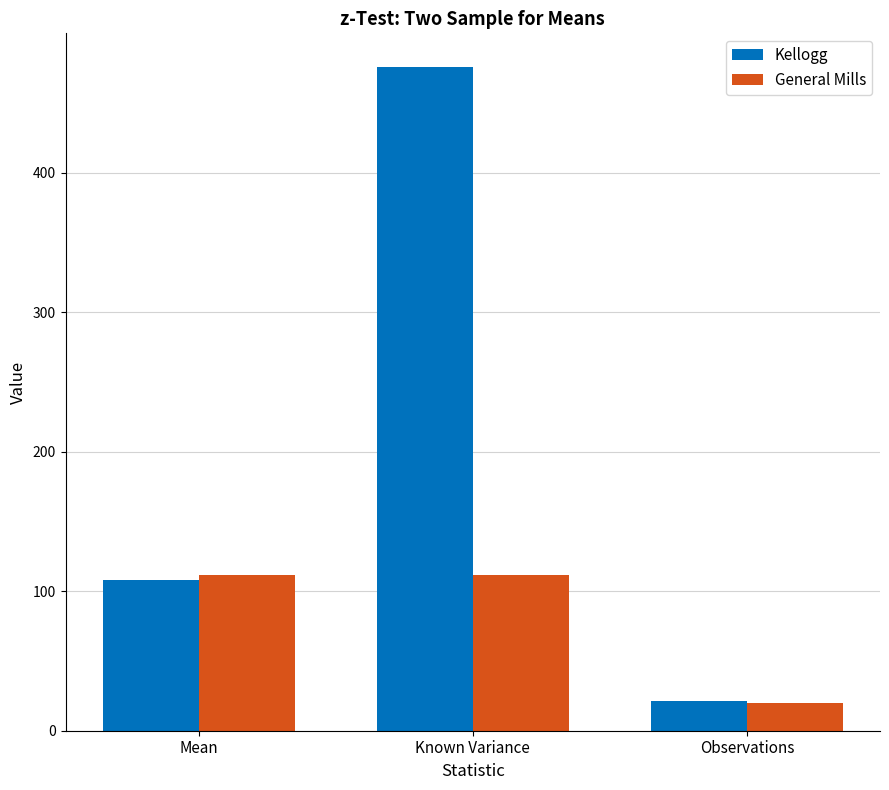

Where does the Kellogg series first go above 108?

Mean